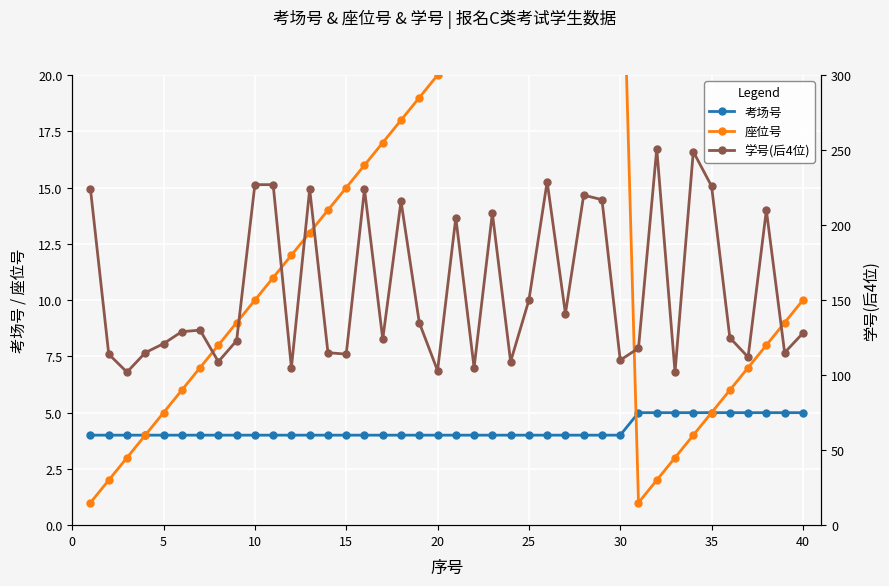

At 10, list the series in order from smallest to largest.

座位号, 考场号, 学号(后4位)